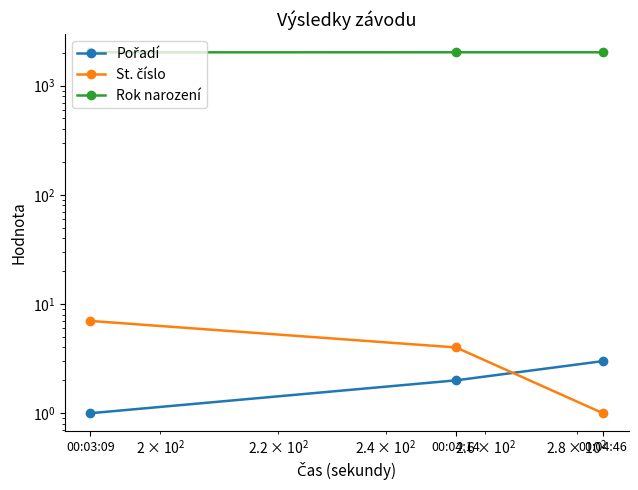

How many lines are shown in the chart?

3